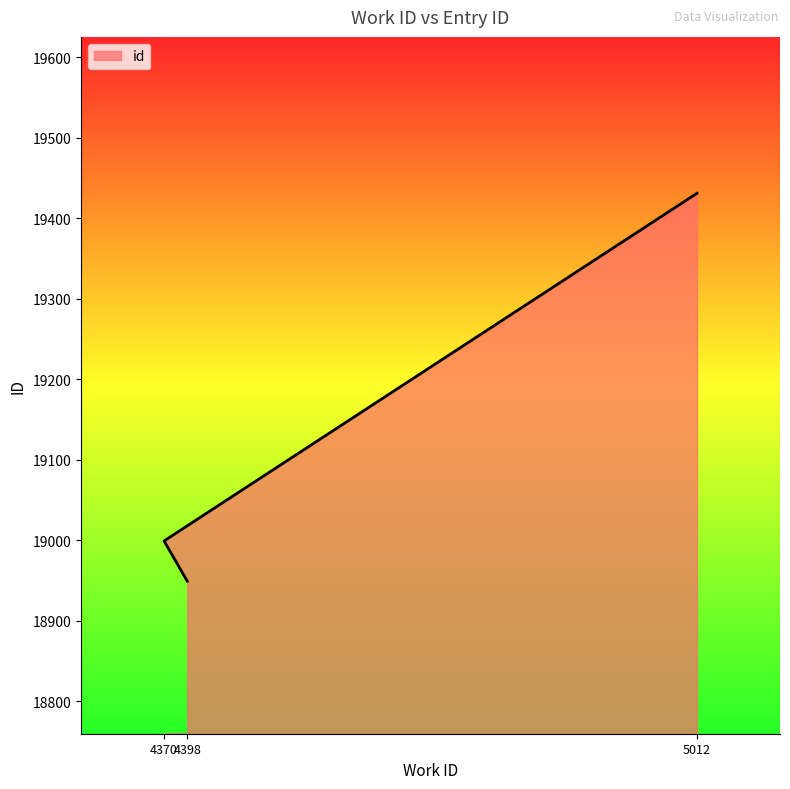

What is the difference between the values at 4370 and 5012?

432